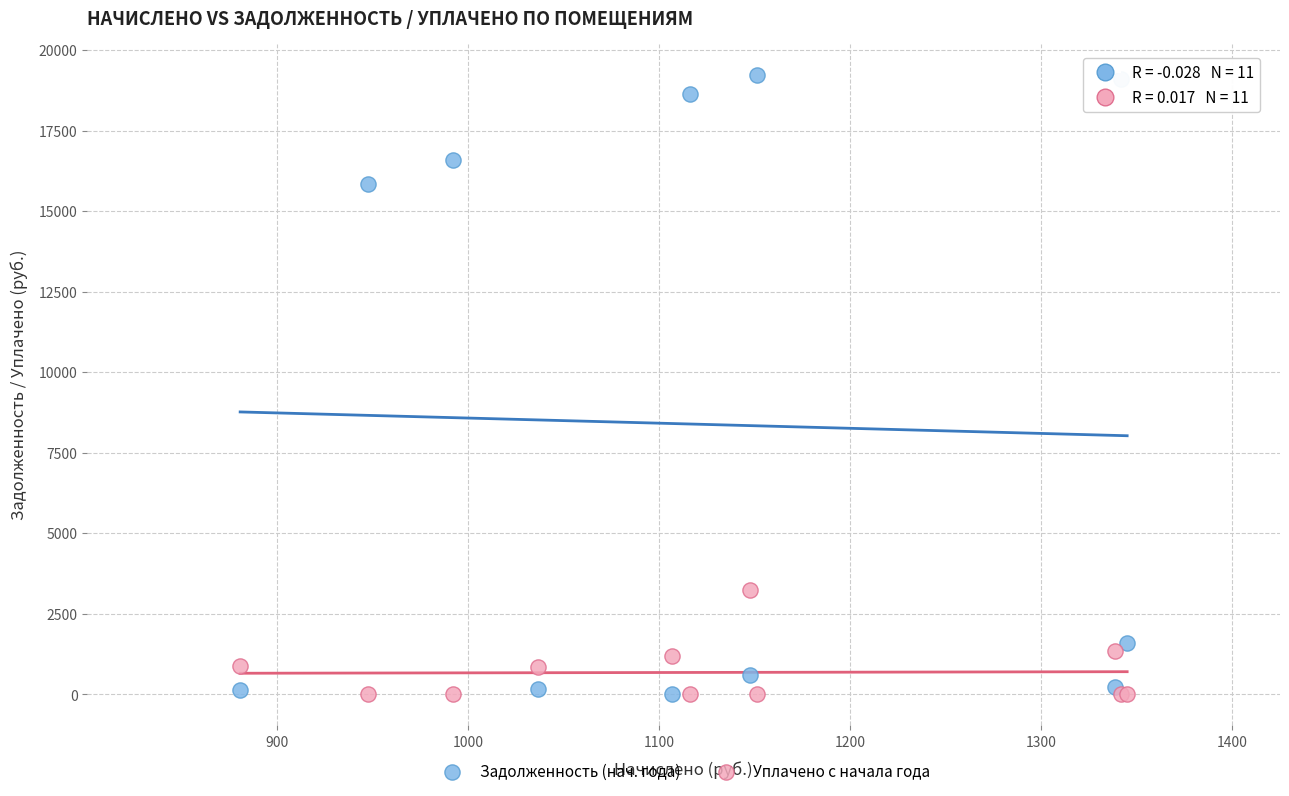

What are all the series names shown in the legend?

Задолженность (нач. года), Уплачено с начала года